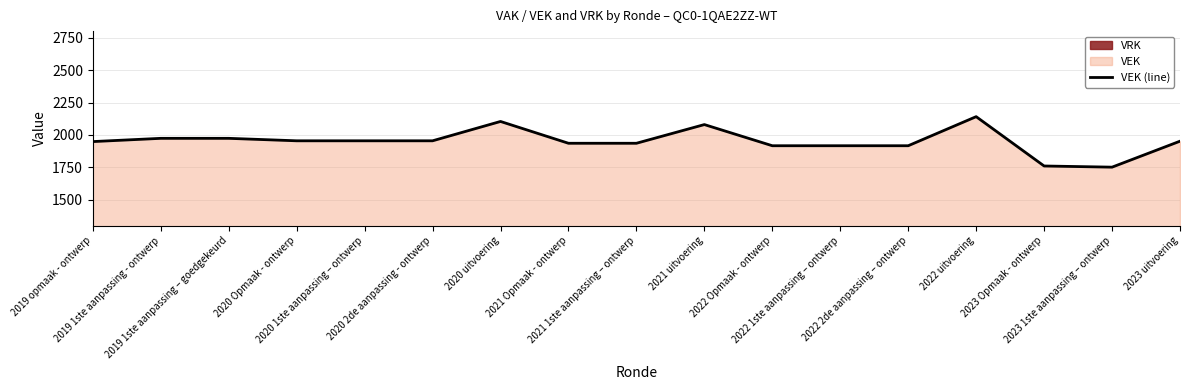

How many lines are shown in the chart?

1